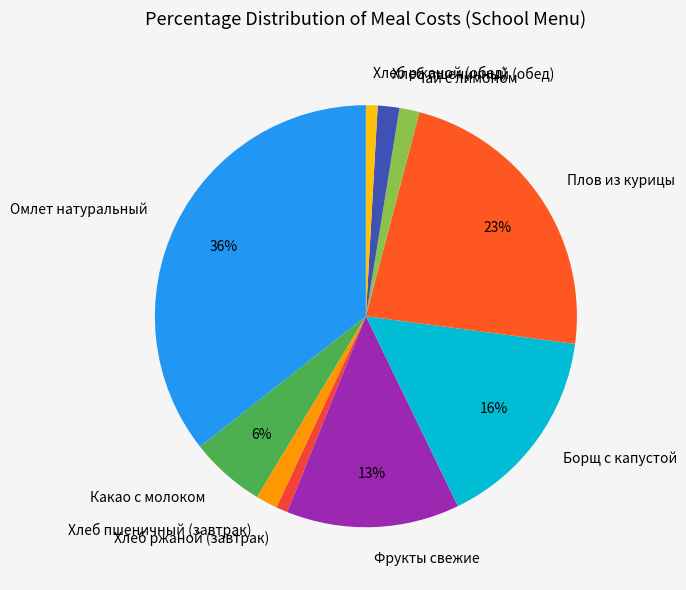

To the nearest percent, what is the combined percentage of Какао с молоком and Хлеб ржаной (завтрак)?

7%